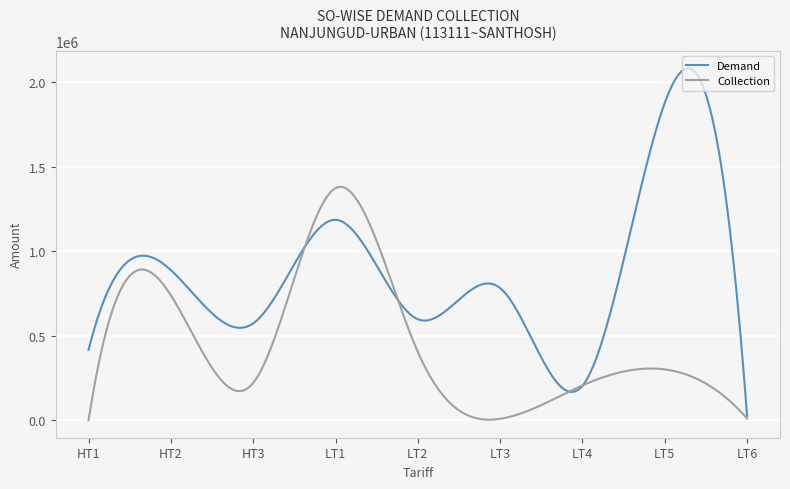

Which series has the widest spread of values?

Demand